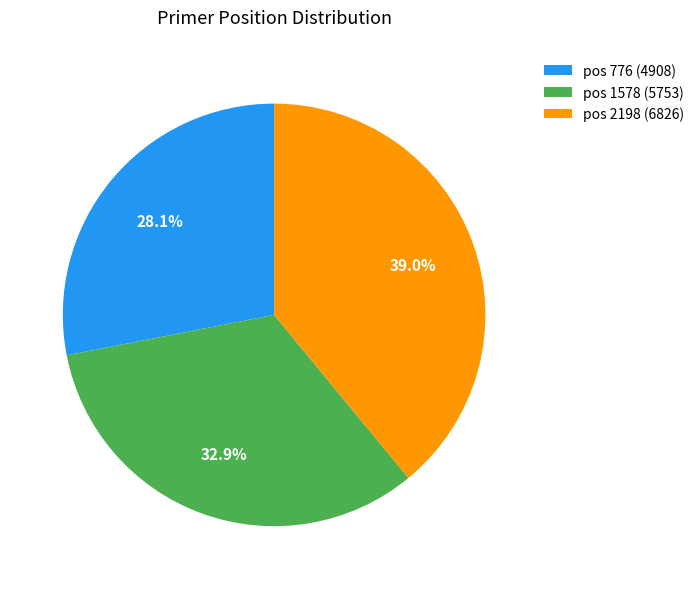

What is the smallest slice in the pie chart?

pos 776 (4908)